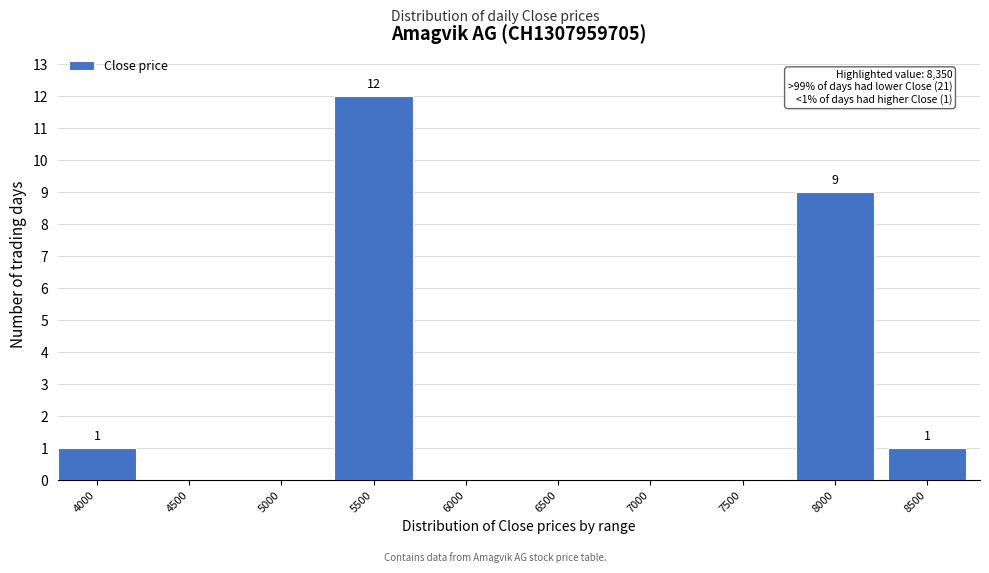

Reading left to right, transcribe all the data shown in this chart.

4000=1	4500=0	5000=0	5500=12	6000=0	6500=0	7000=0	7500=0	8000=9	8500=1